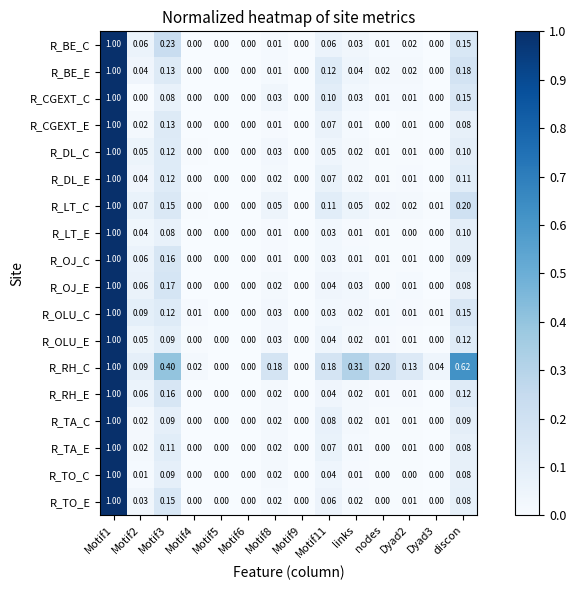

Between Dyad2 and Dyad3, which series saw the biggest shift?

R_RH_C